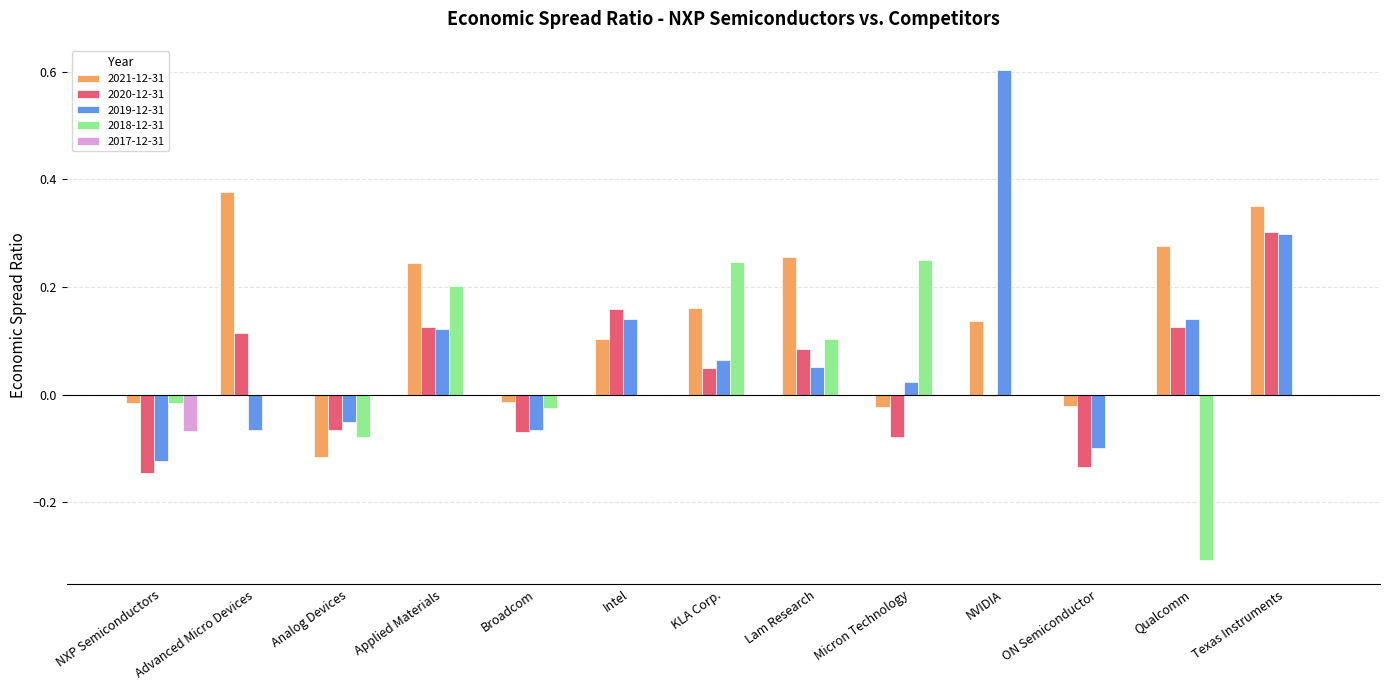

Which series changed the most between Qualcomm and Texas Instruments?

2018-12-31